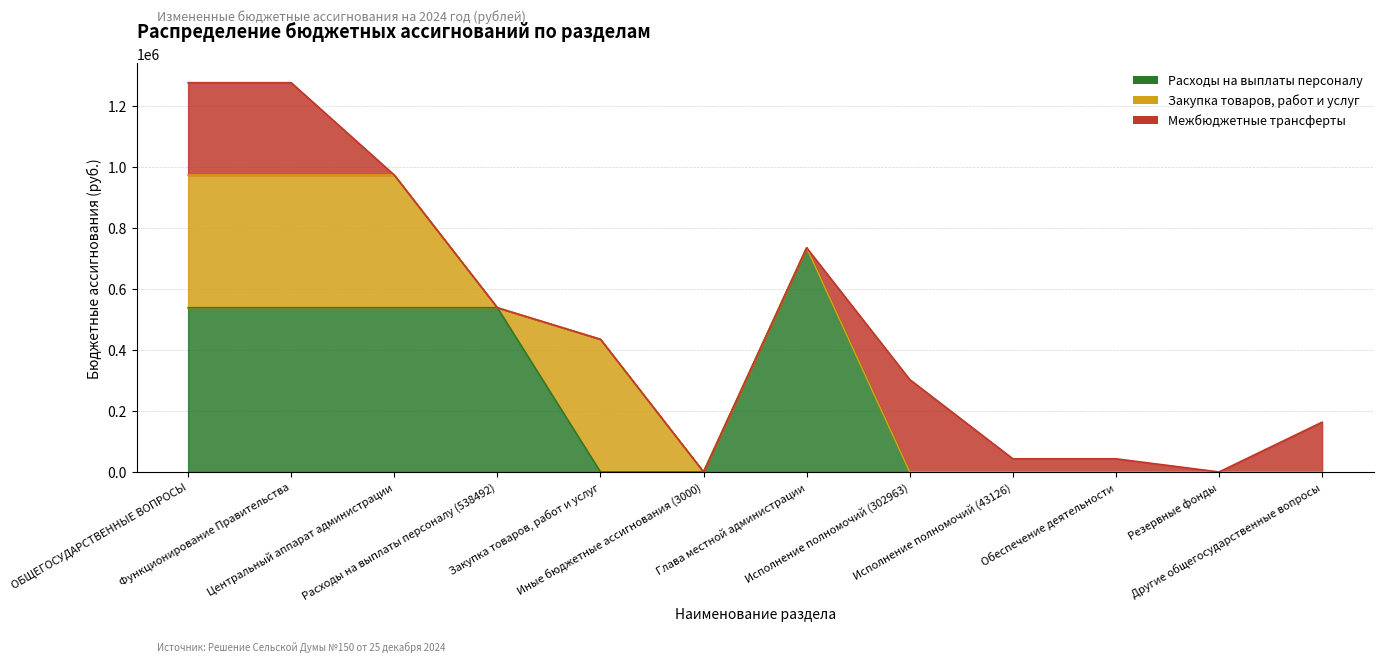

True or false: Межбюджетные трансферты and Расходы на выплаты персоналу intersect in this chart.

True